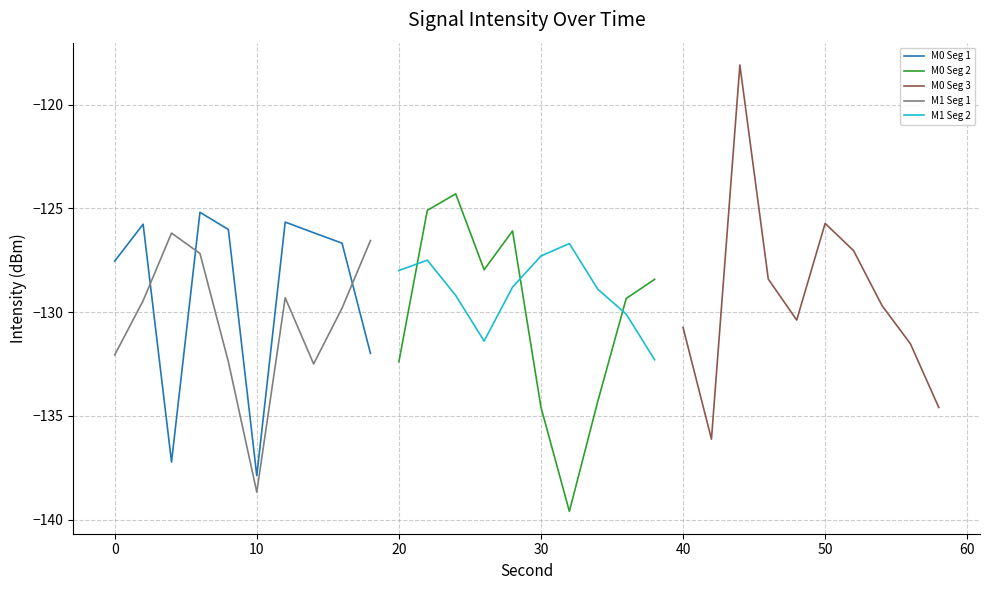

What are all the series names shown in the legend?

M0 Seg 1, M0 Seg 2, M0 Seg 3, M1 Seg 1, M1 Seg 2